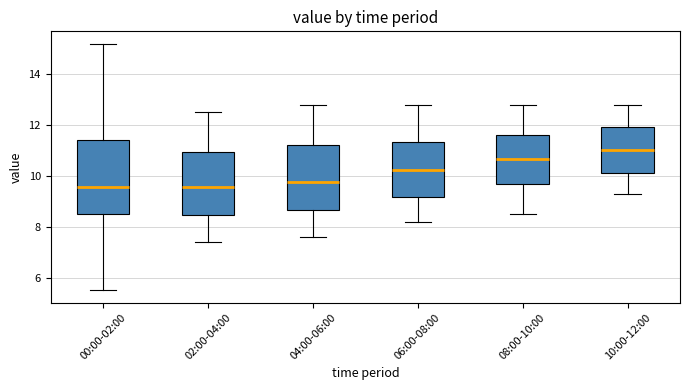

Which box has the highest median line?

10:00-12:00